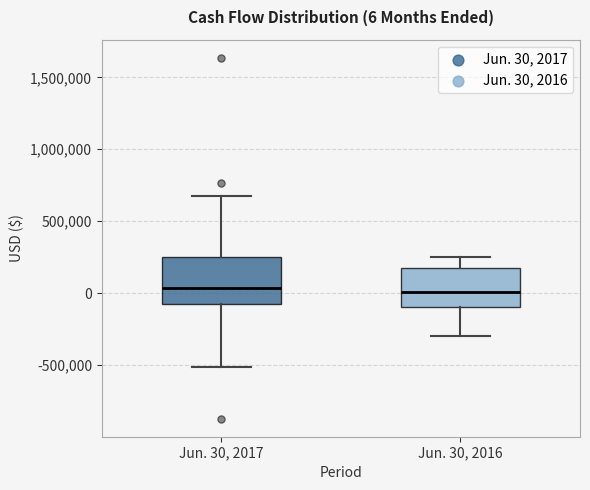

Comparing the boxes themselves (not the whiskers), which one is the tallest?

Jun. 30, 2017